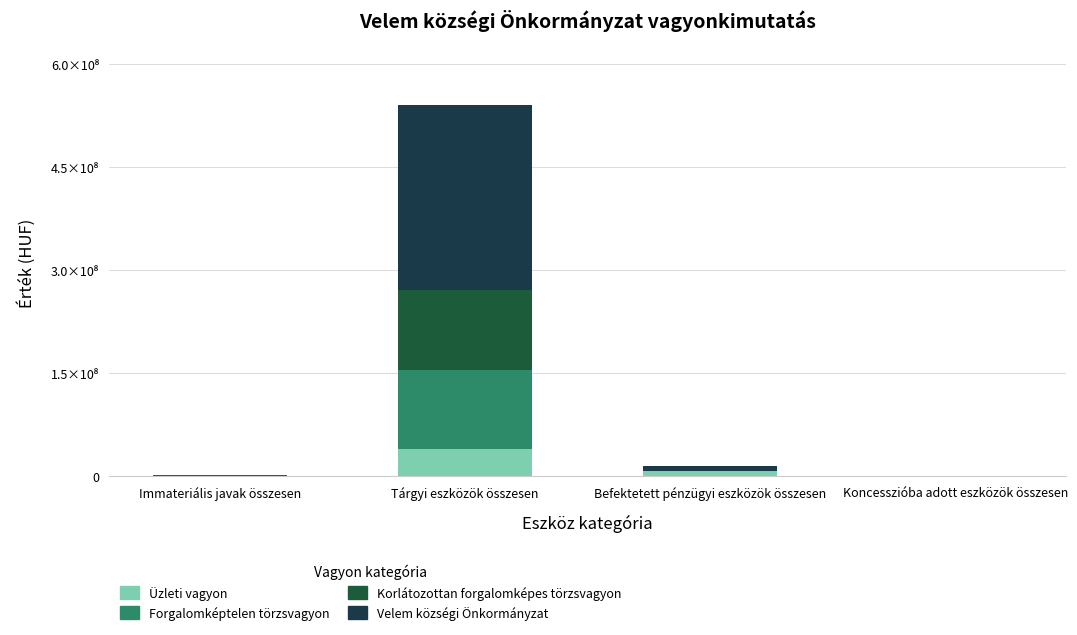

Is it true that Forgalomképtelen törzsvagyon equals 0 at Immateriális javak összesen?

True